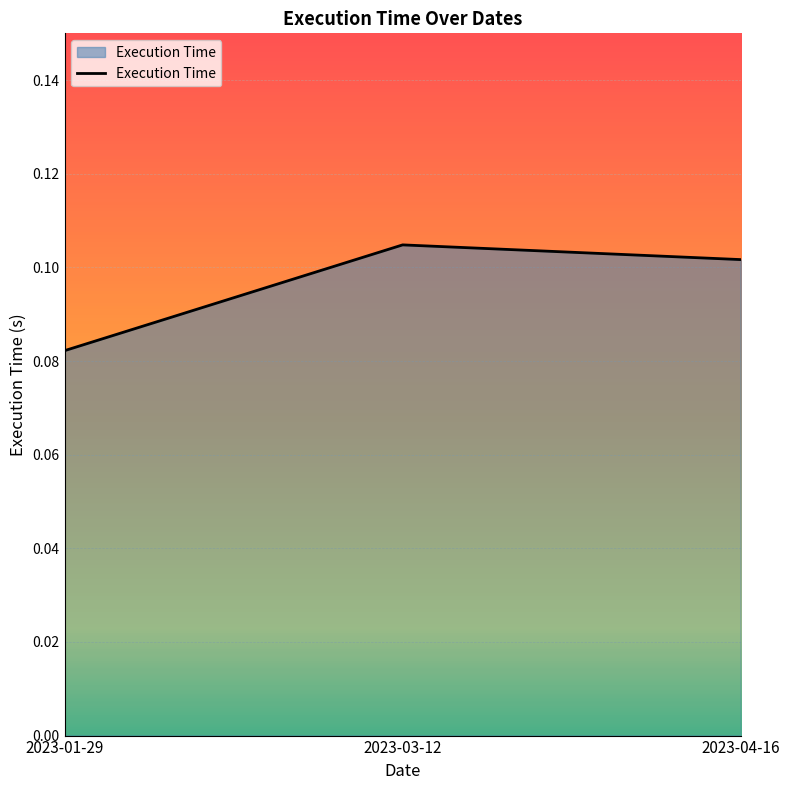

How many series are shown in this chart?

1